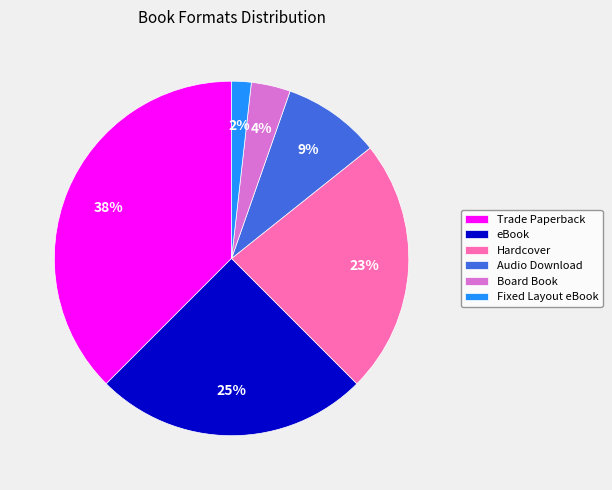

Between eBook and Trade Paperback, which is larger?

Trade Paperback